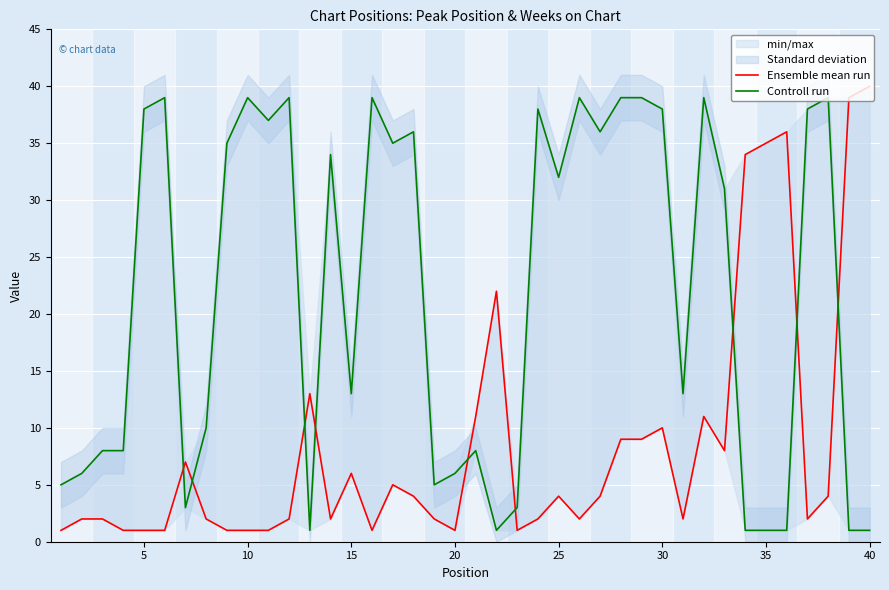

At how many categories does at least one series exceed 12?

30